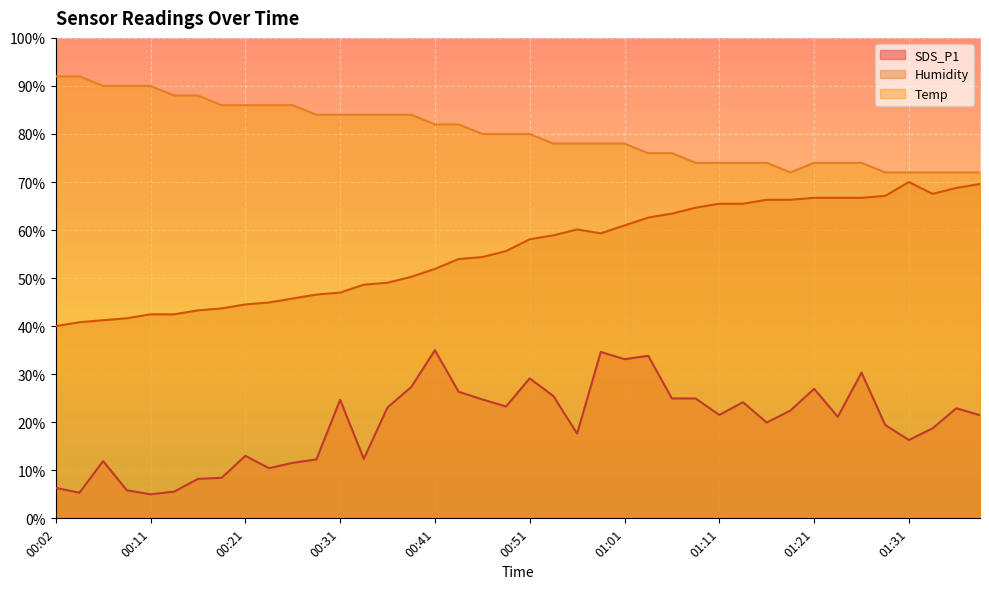

How many lines are shown in the chart?

3